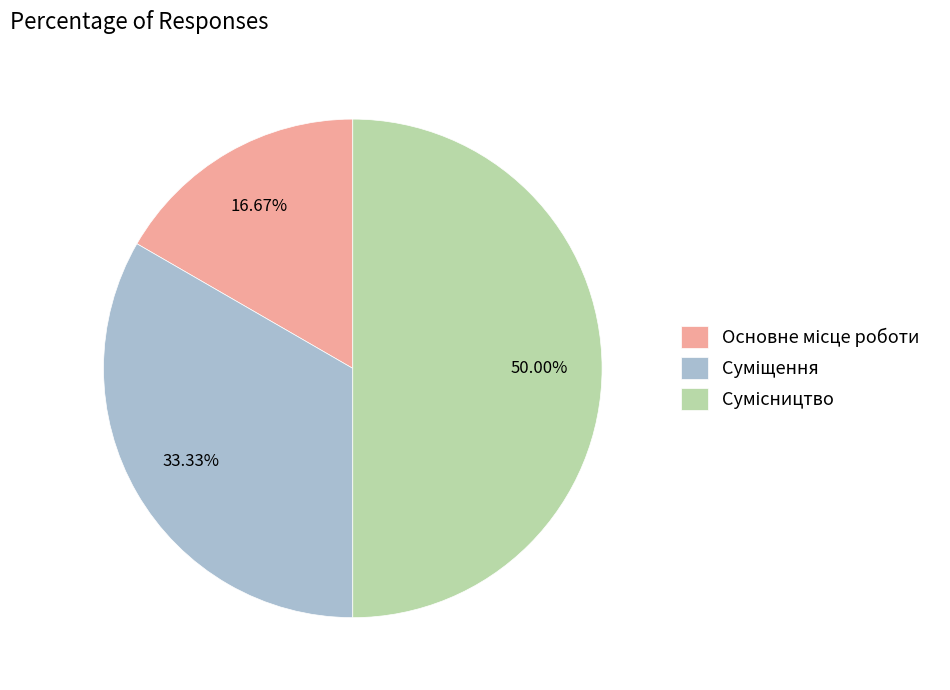

Count the number of slices in the pie.

3